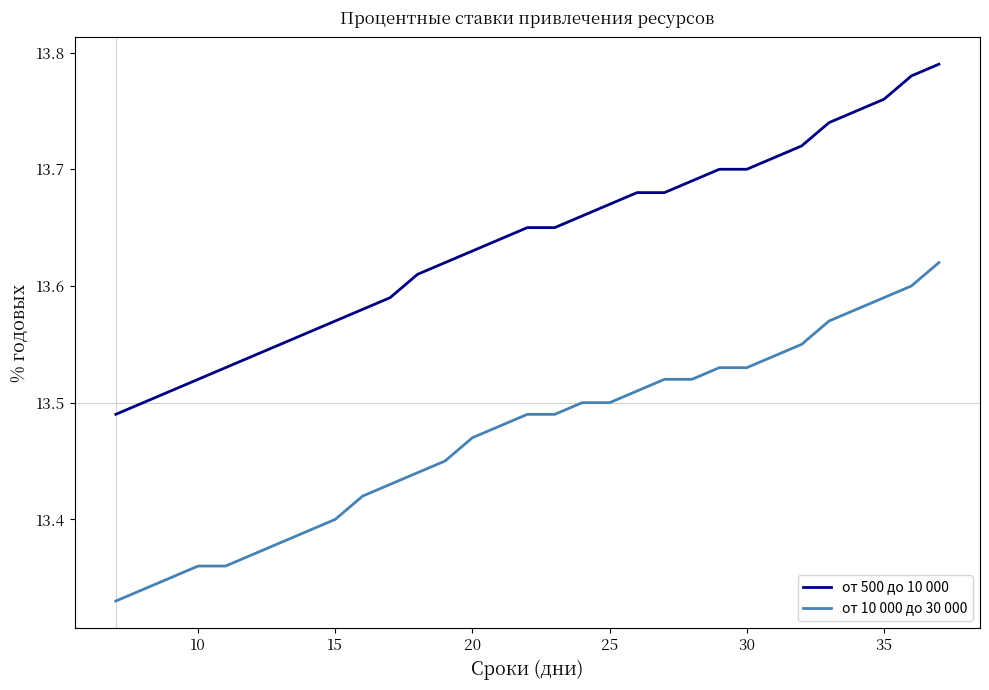

True or false: от 500 до 10 000 and от 10 000 до 30 000 cross at least once.

False